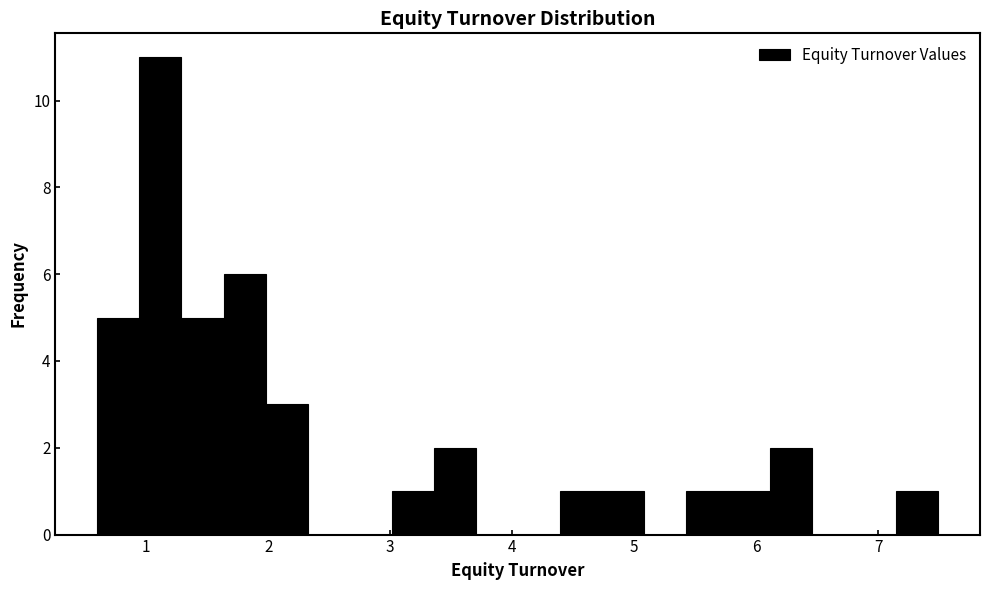

Around what value on the x-axis is the tallest bar? Give the approximate position of its centre, as read against the axis.

1.1